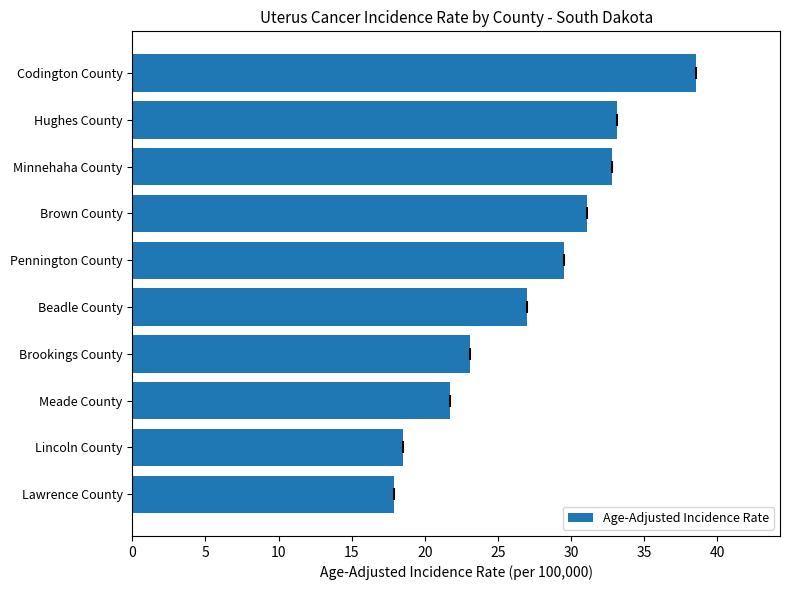

The value at Beadle County is 27.0. True or false?

True